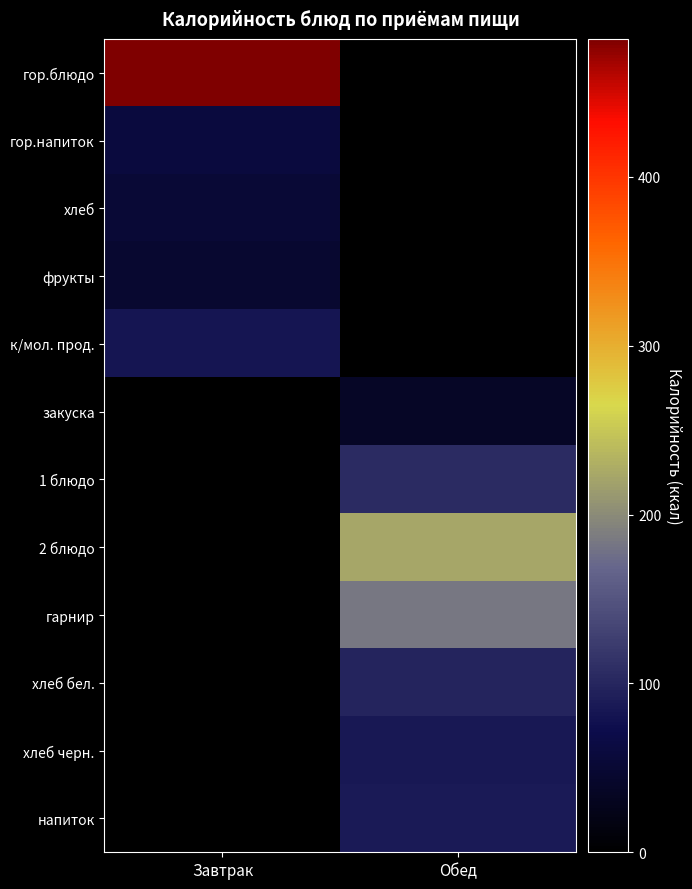

The хлеб series shows 78.8 at Завтрак. True or false?

False